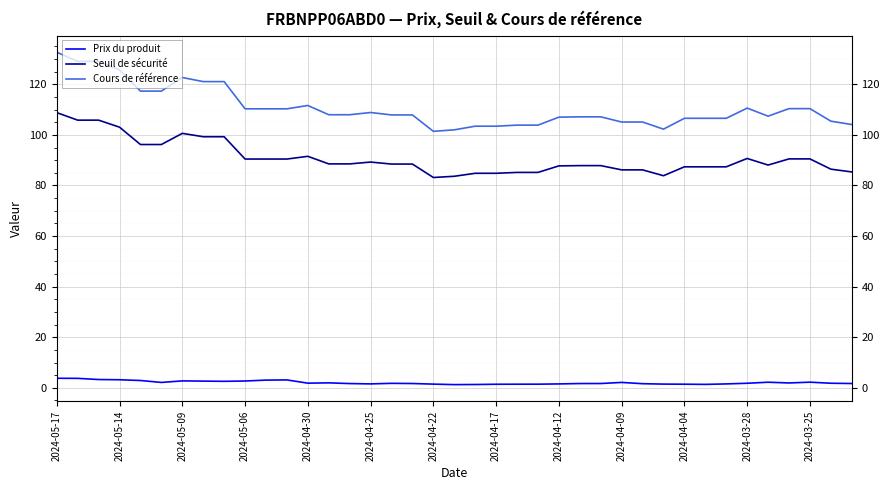

List the series in order of their overall mean, highest first.

Cours de référence, Seuil de sécurité, Prix du produit